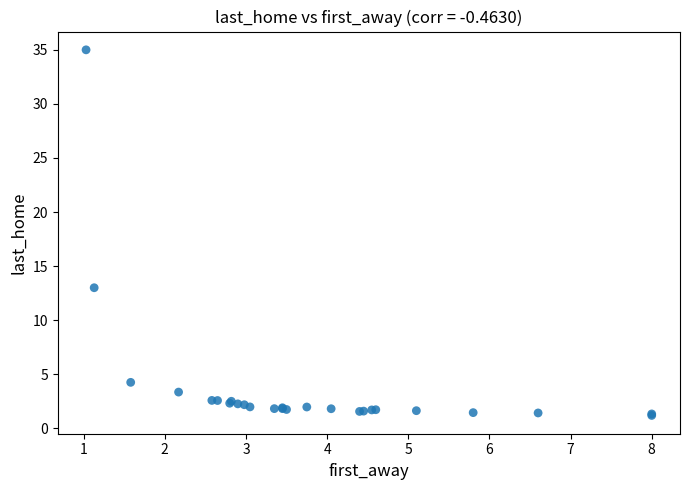

What Y value in the scatter plot is closest to 18?

13.0